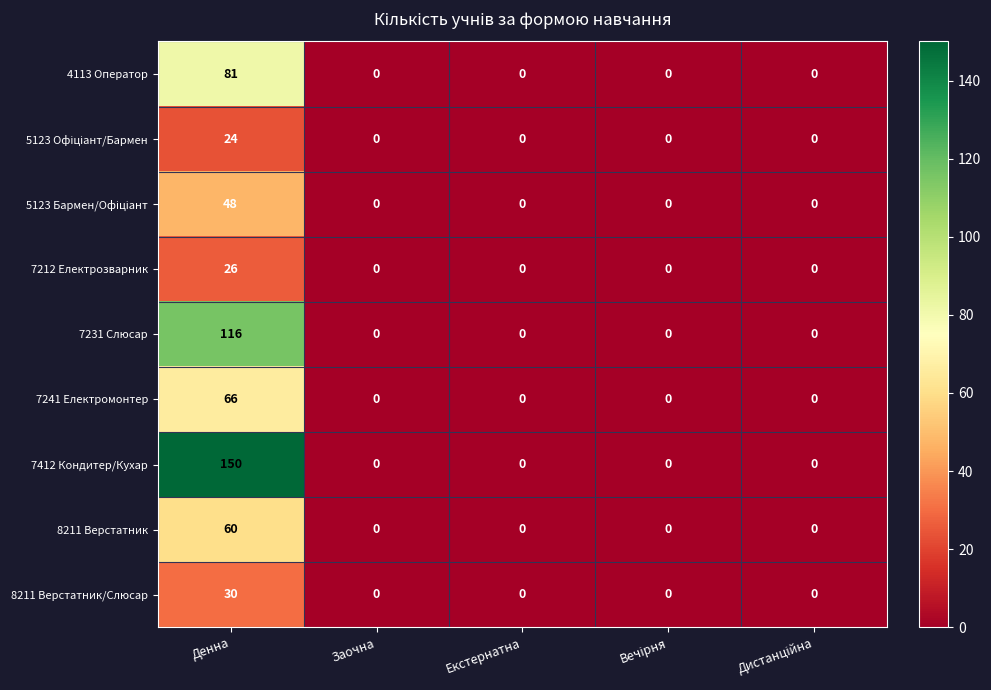

Which series has the largest total across all categories?

7412 Кондитер/Кухар